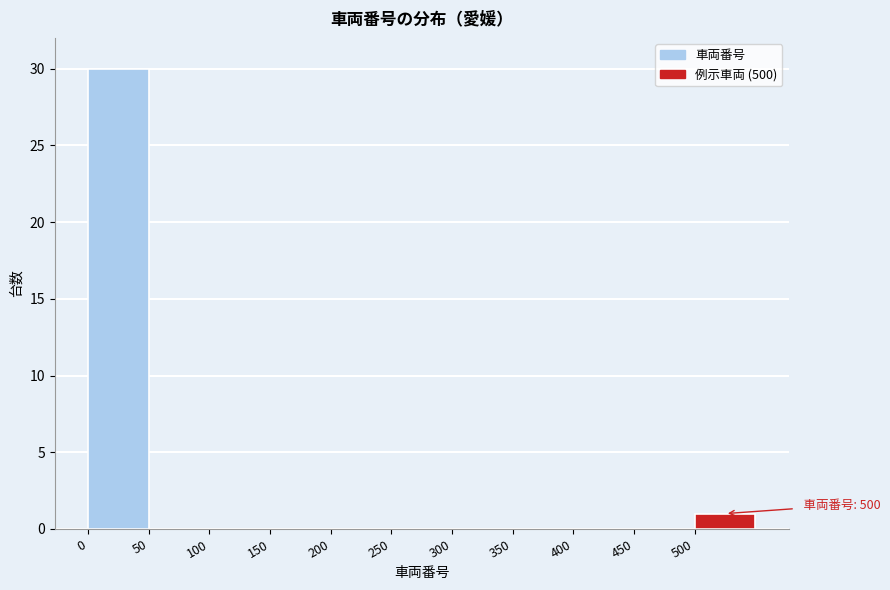

Which range on the x-axis has the tallest bar?

0 to 50